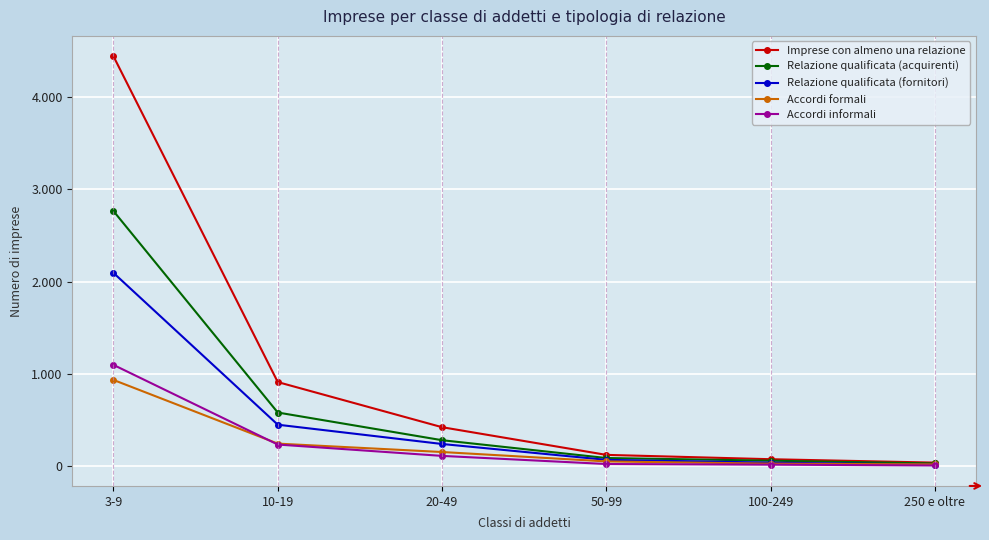

At which label is Accordi informali closest to 554?

10-19